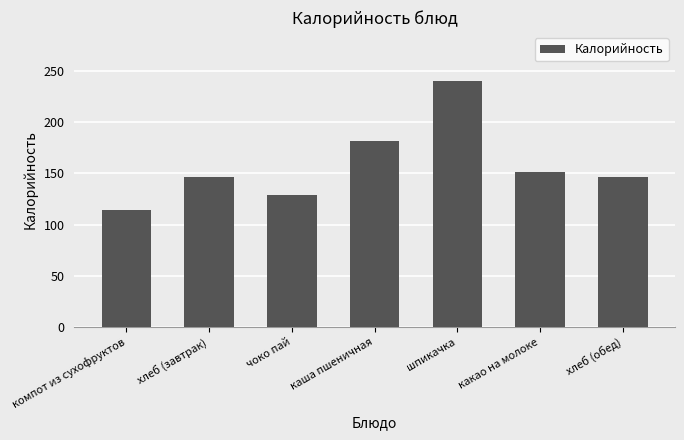

Is it true that the value at чоко пай is 129?

True